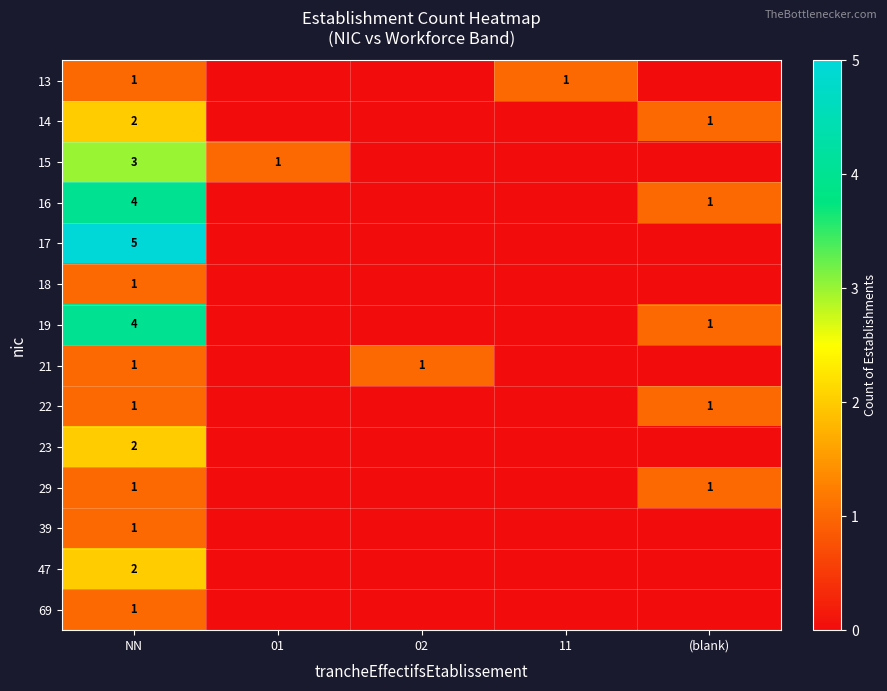

True or false: 22 has a value of 2 at (blank).

False